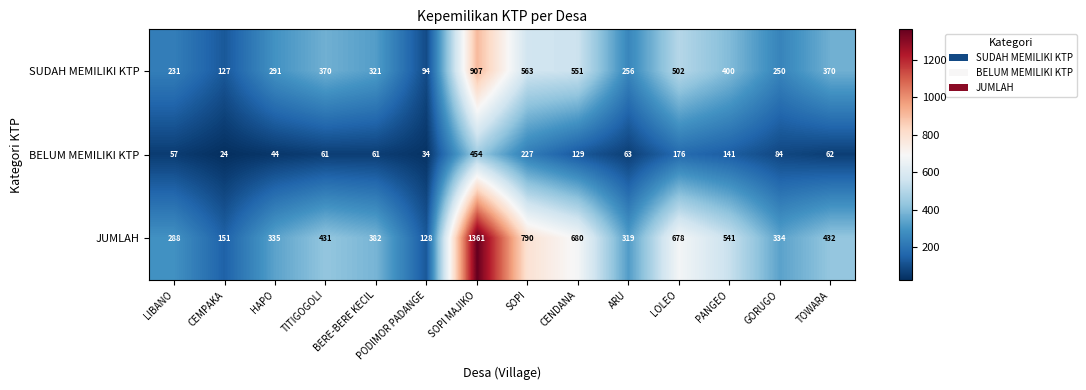

What is the greatest value displayed?

1361